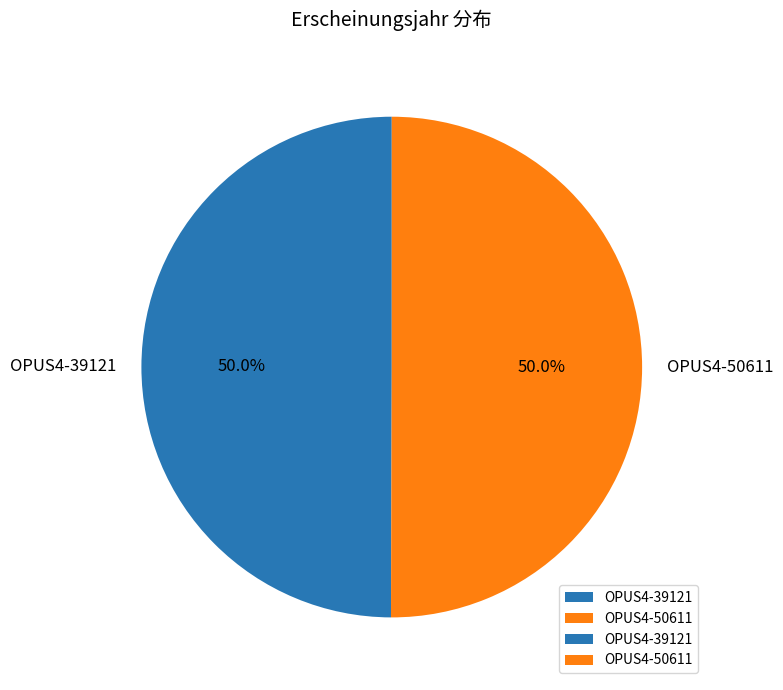

How many segments does this pie chart have?

2